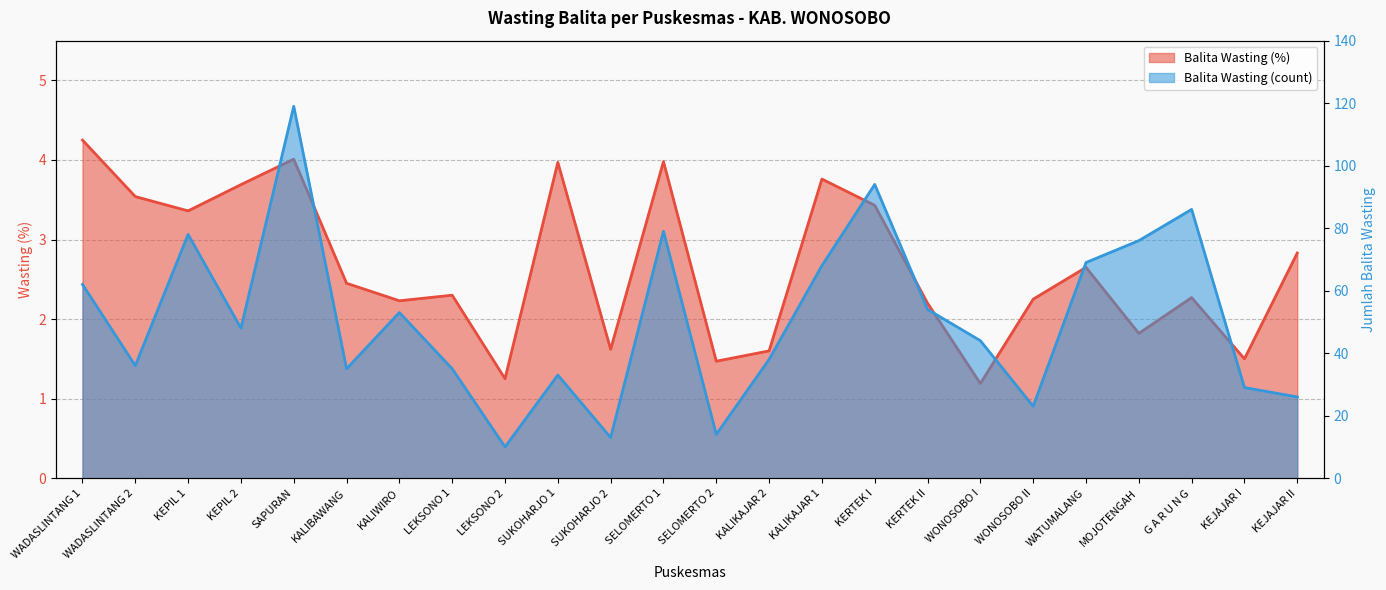

What is the sum of all Balita Wasting (count) values?

1222.0